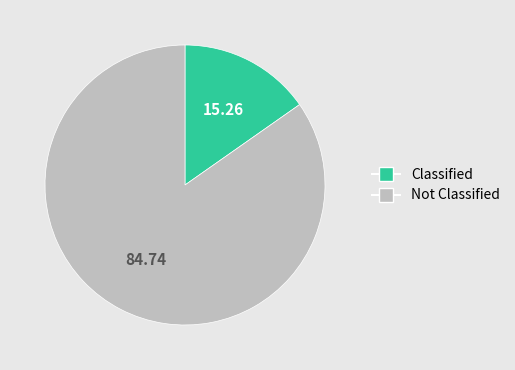

Rank the categories by value from highest to lowest.

Not Classified, Classified